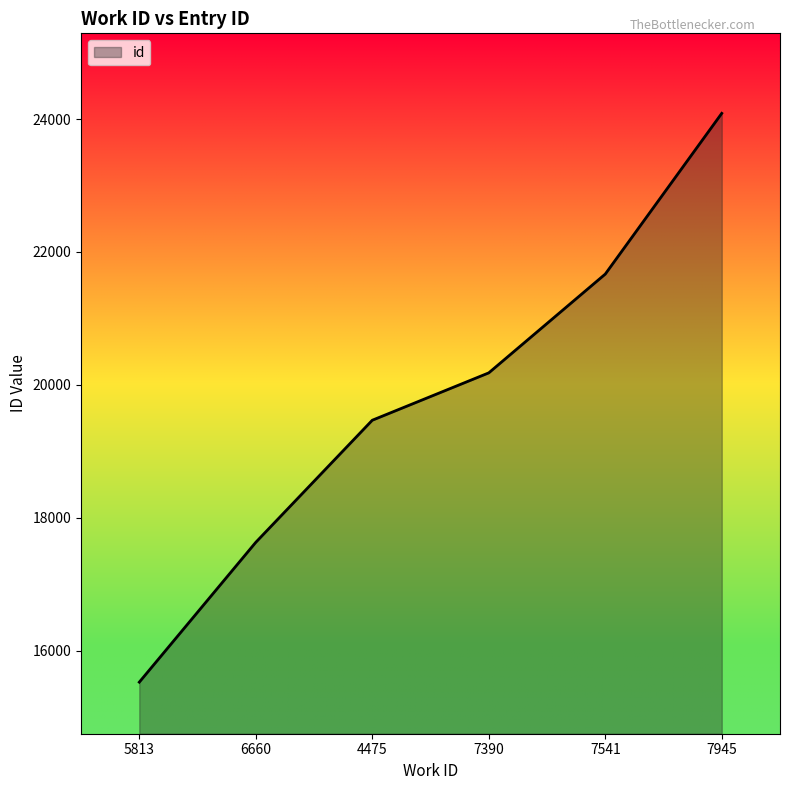

List the labels in order of value, largest first.

7945, 7541, 7390, 4475, 6660, 5813